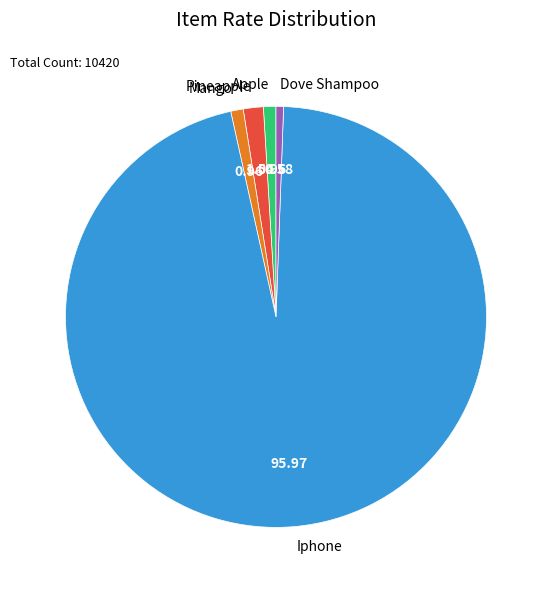

Which slice represents more than half of the pie?

Iphone